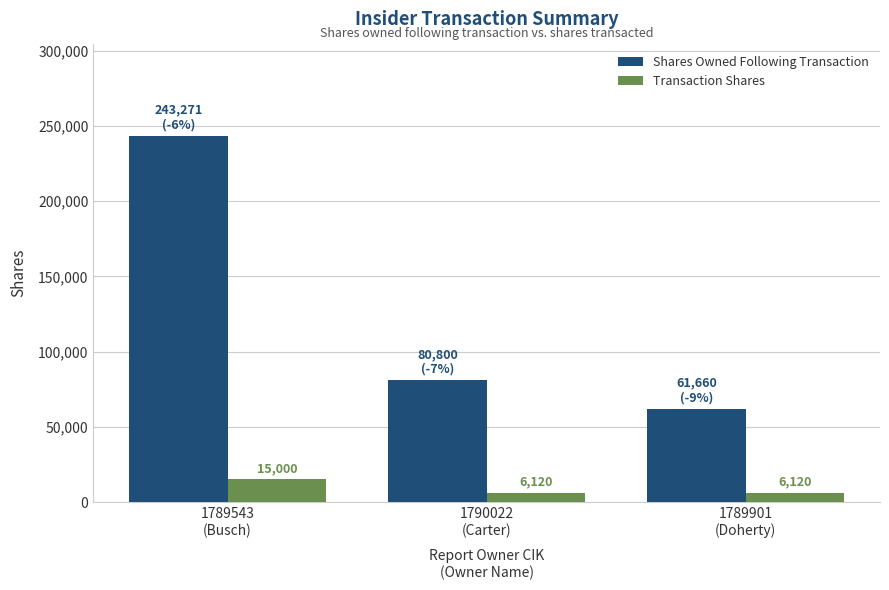

How many groups of bars are there?

3